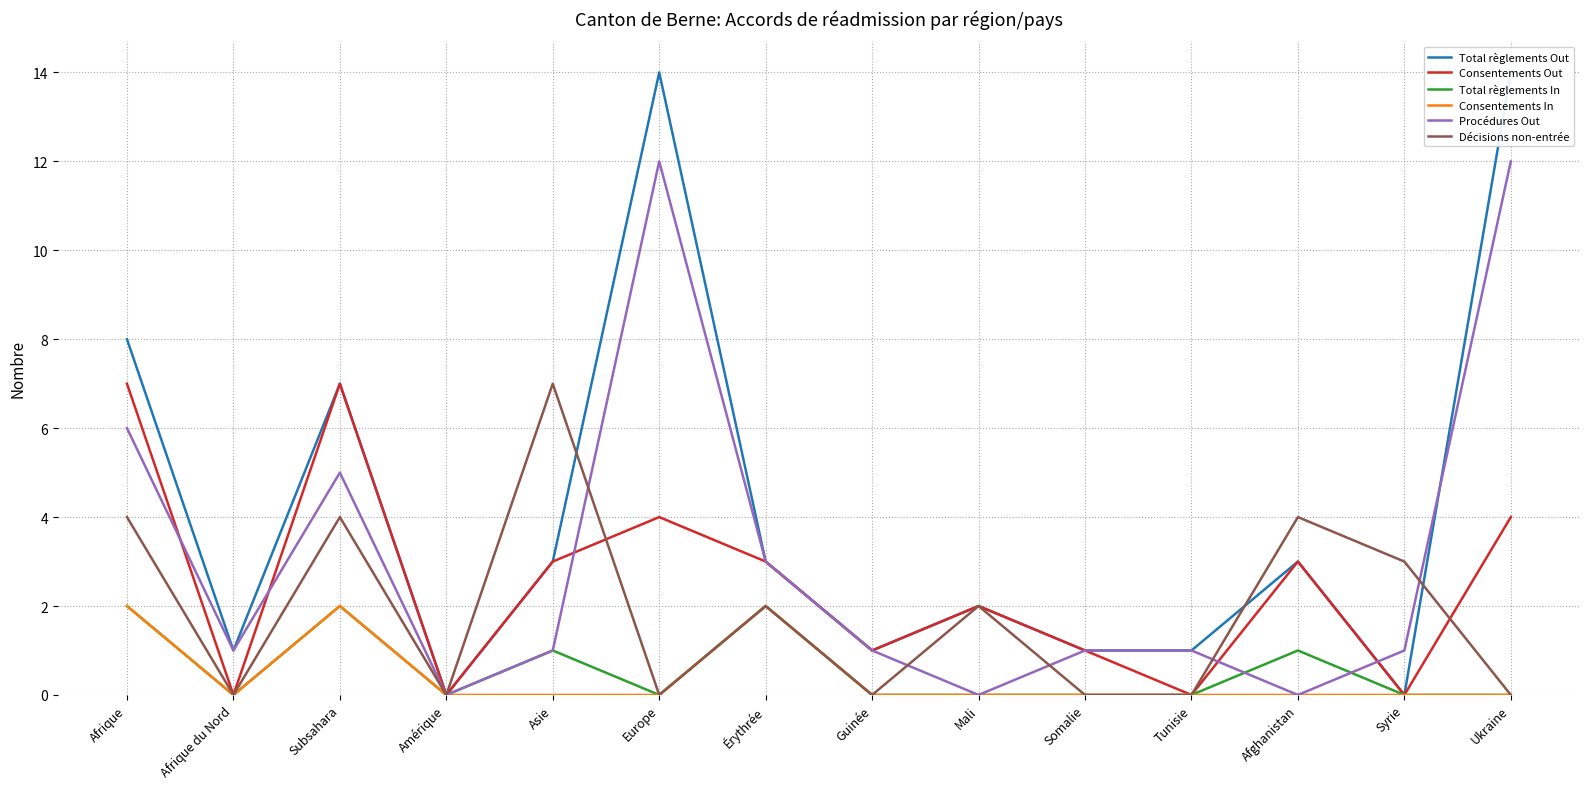

How many interior local valleys does the Procédures Out series have?

4